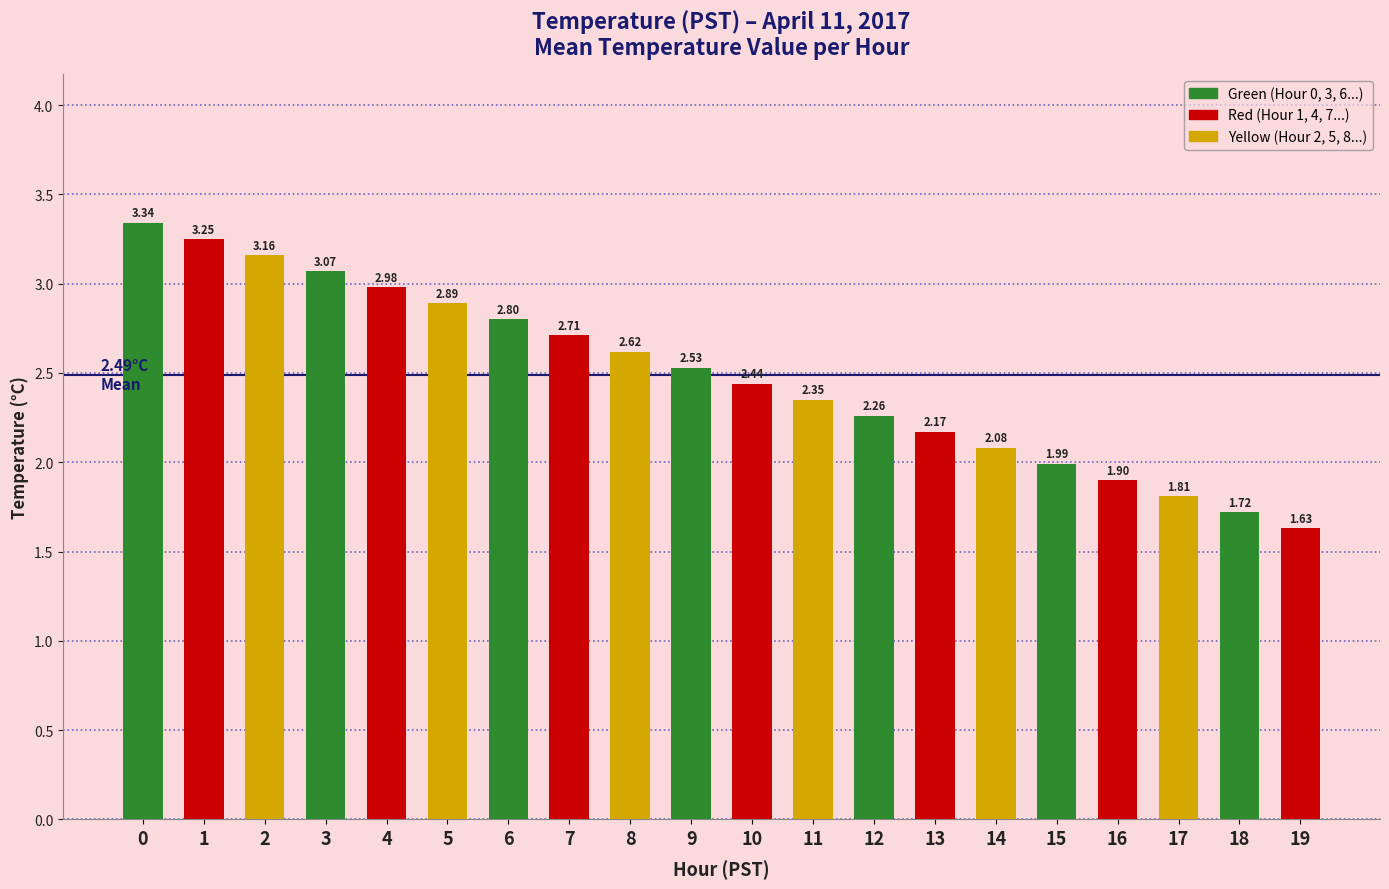

What is the sum of all values?

49.7